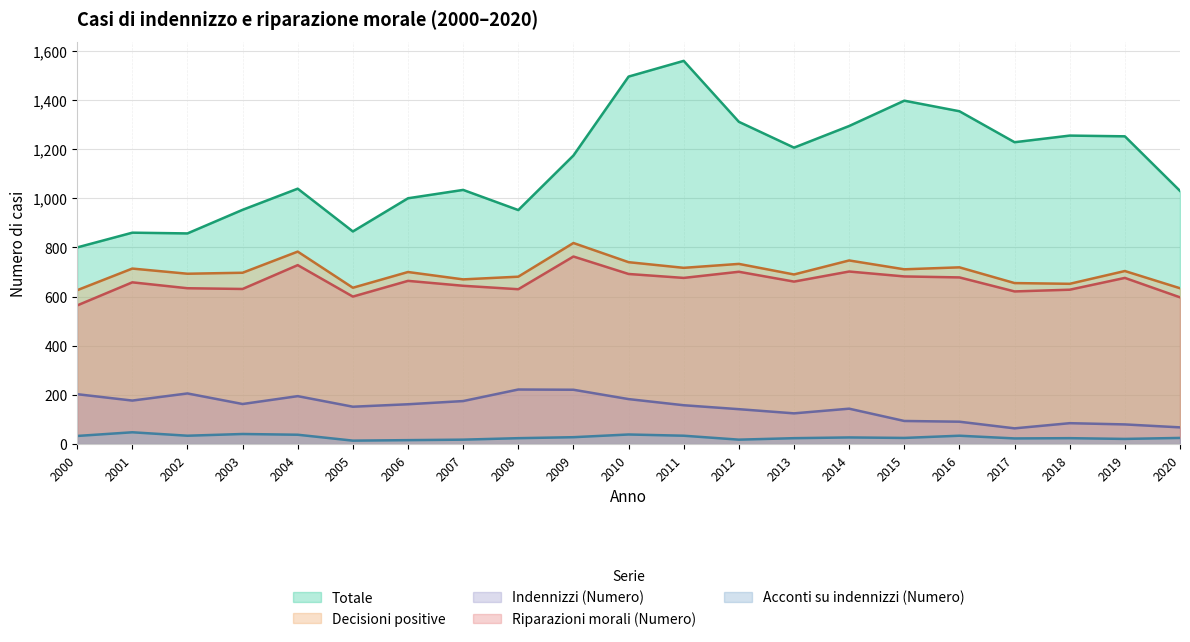

At how many categories does at least one series exceed 542?

21